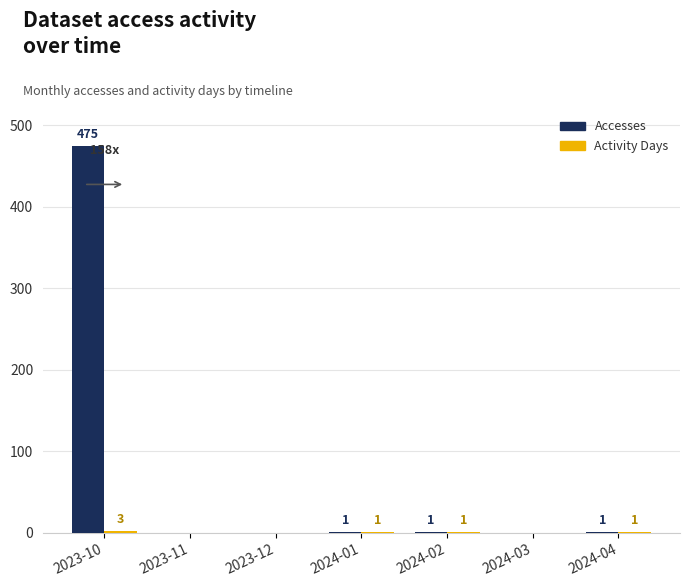

What is the sum of all Accesses values?

478